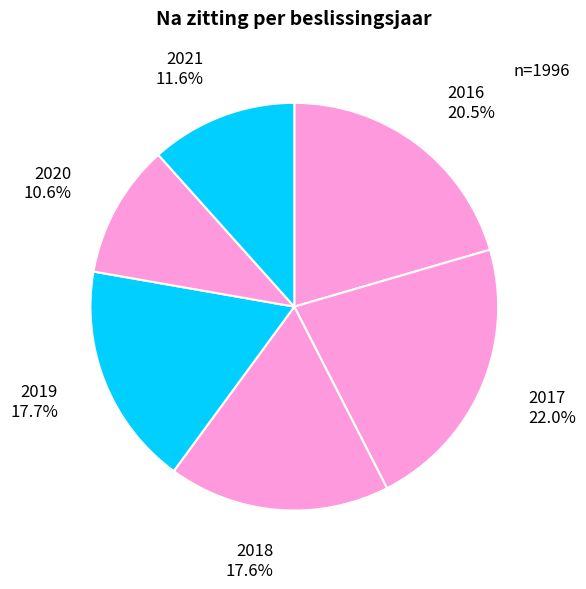

Is there a majority slice in this chart?

No